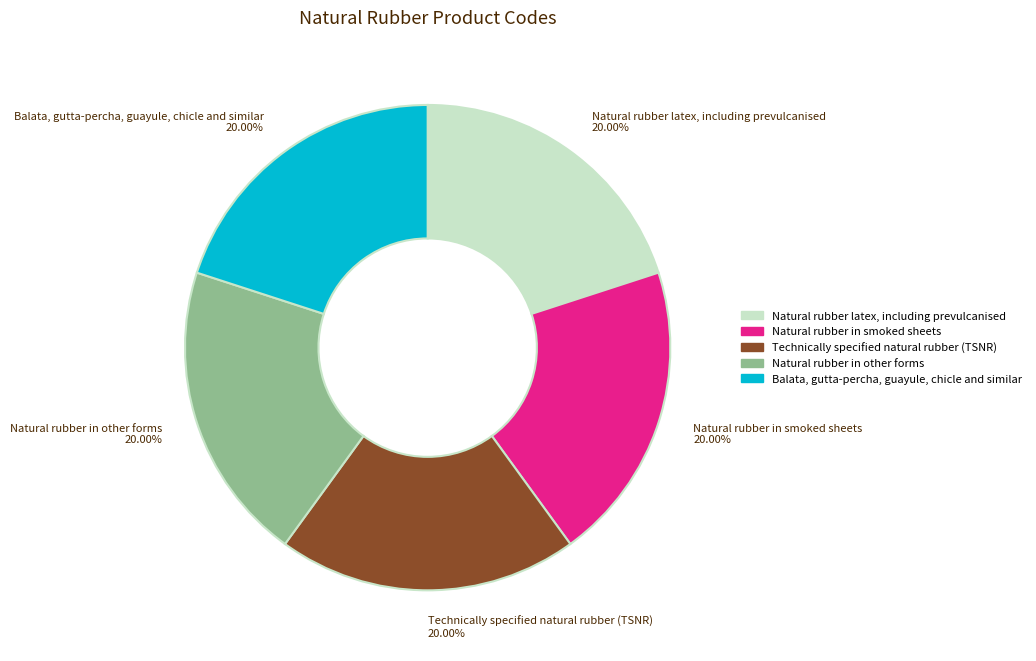

How many segments does this pie chart have?

5